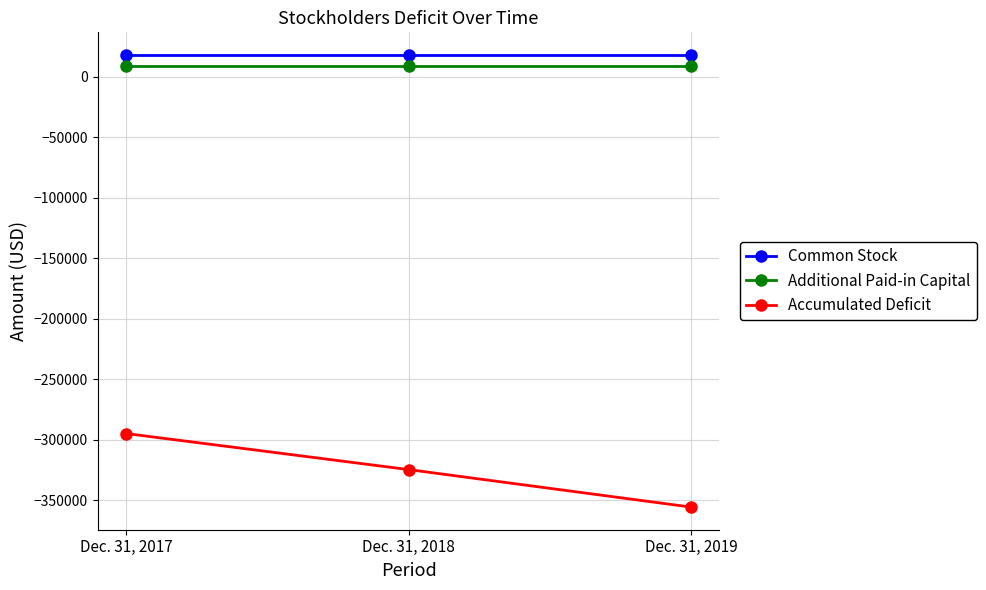

What is the difference between the highest and lowest values at Dec. 31, 2017?

312734